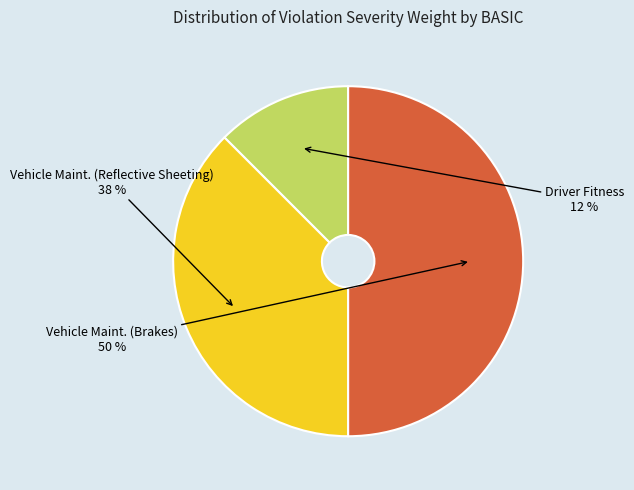

True or false: Driver Fitness accounts for 12% of the total.

True